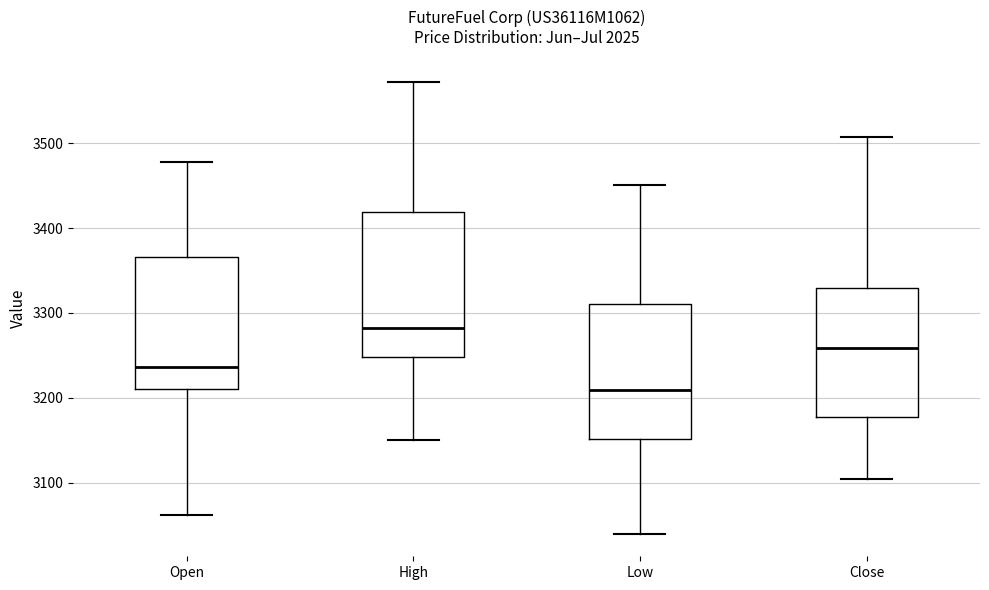

Reading left to right, transcribe this box plot: for each box, give where its median line is, the range the box spans, and where its two whiskers end, as read against the y-axis. The values are not printed on the chart, so give them approximately, as read against the axis.

Open: median 3240, box 3210 to 3370, whiskers 3060 to 3480
High: median 3280, box 3250 to 3420, whiskers 3150 to 3570
Low: median 3210, box 3150 to 3310, whiskers 3040 to 3450
Close: median 3260, box 3180 to 3330, whiskers 3110 to 3510